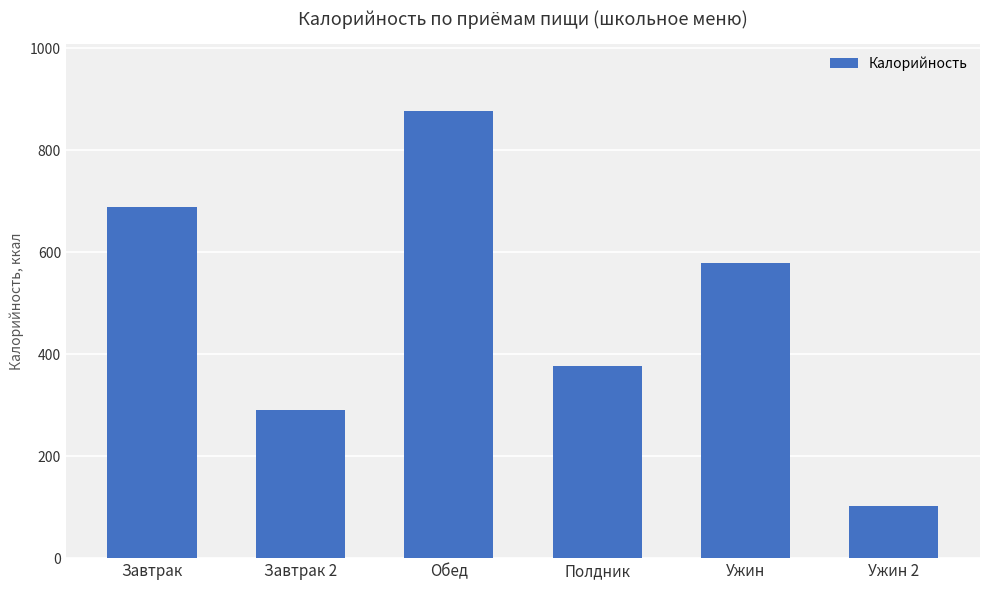

What is the average value?

485.8